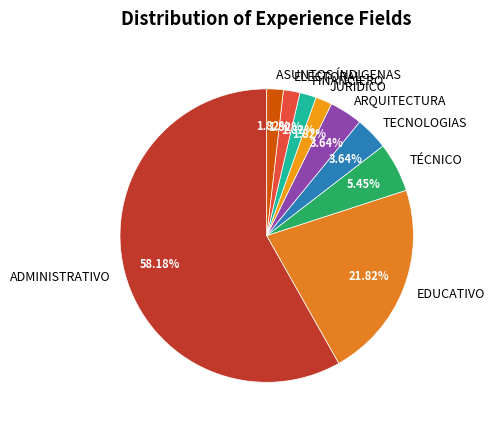

Is there any slice that represents more than half of the pie?

Yes